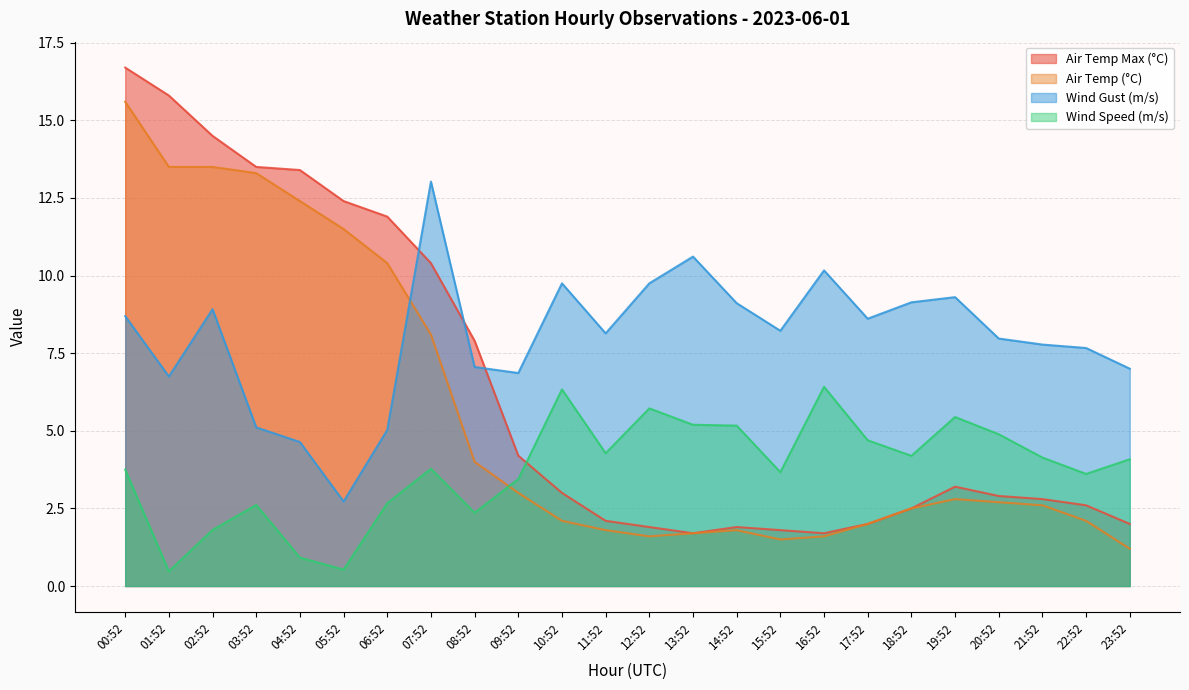

Does the chart have visible grid lines?

Yes